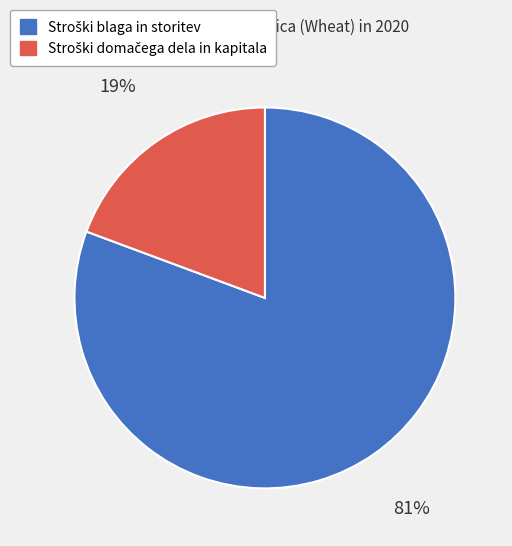

Is there a majority slice in this chart?

Yes